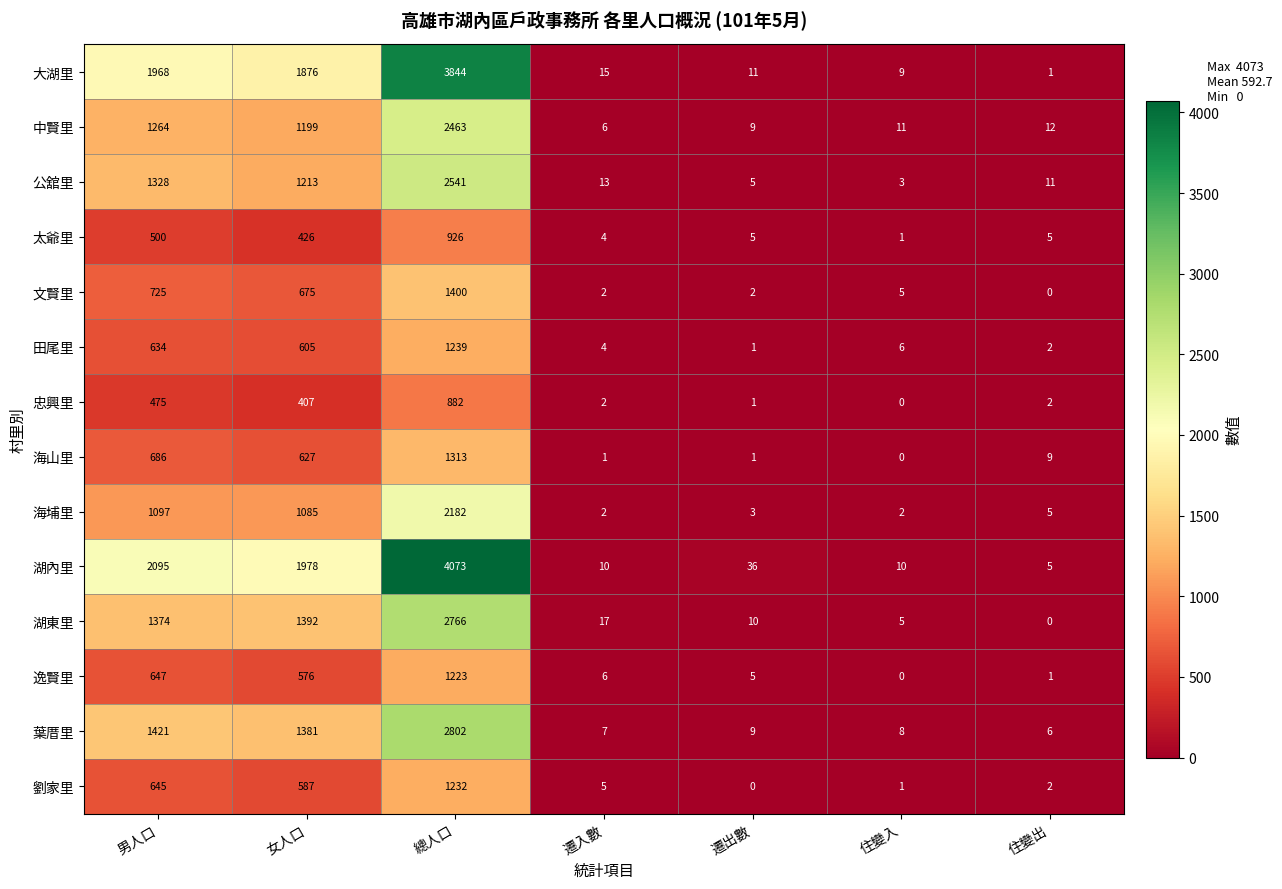

List the series in order of their peak value, lowest first.

忠興里, 太爺里, 逸賢里, 劉家里, 田尾里, 海山里, 文賢里, 海埔里, 中賢里, 公舘里, 湖東里, 葉厝里, 大湖里, 湖內里